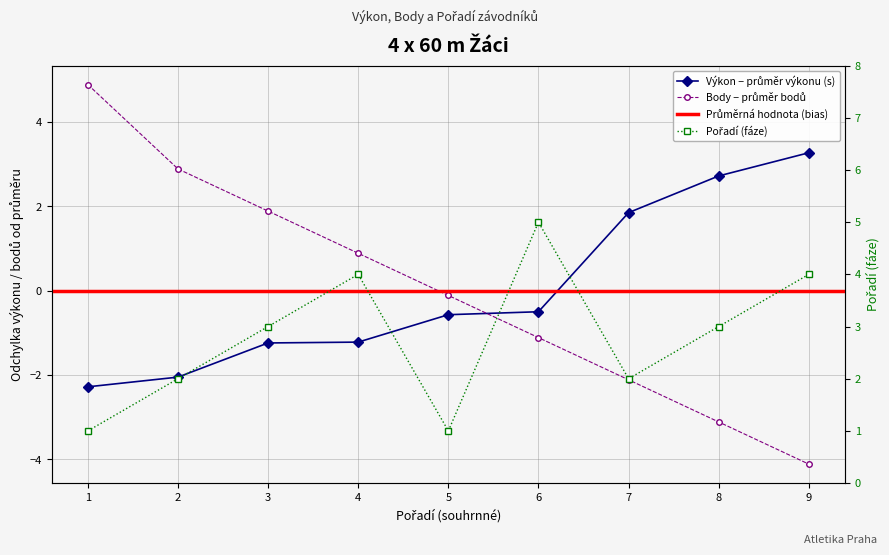

How many Pořadí (fáze) values are between 2 and 4?

6